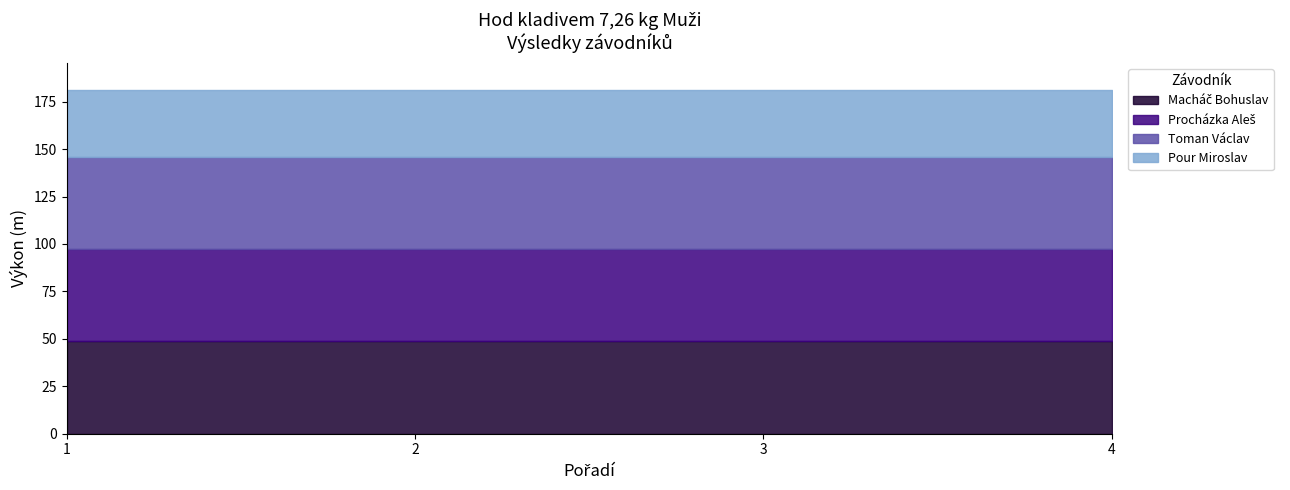

Reading left to right, list all the values displayed in this chart.

Macháč Bohuslav: 1=49.1	2=49.1	3=49.1	4=49.1
Procházka Aleš: 1=48.5	2=48.5	3=48.5	4=48.5
Toman Václav: 1=48.3	2=48.3	3=48.3	4=48.3
Pour Miroslav: 1=35.0	2=35.0	3=35.0	4=35.0